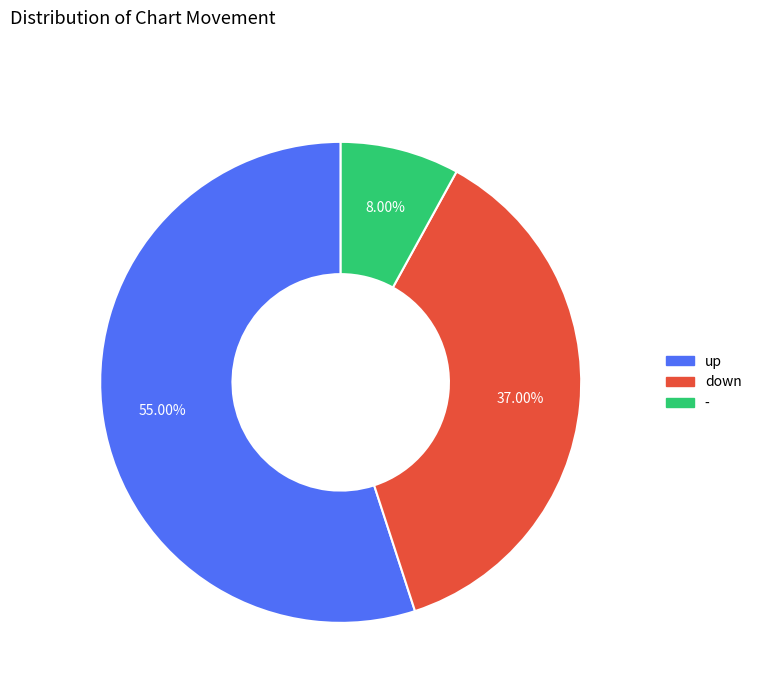

Which slice is the smallest?

-